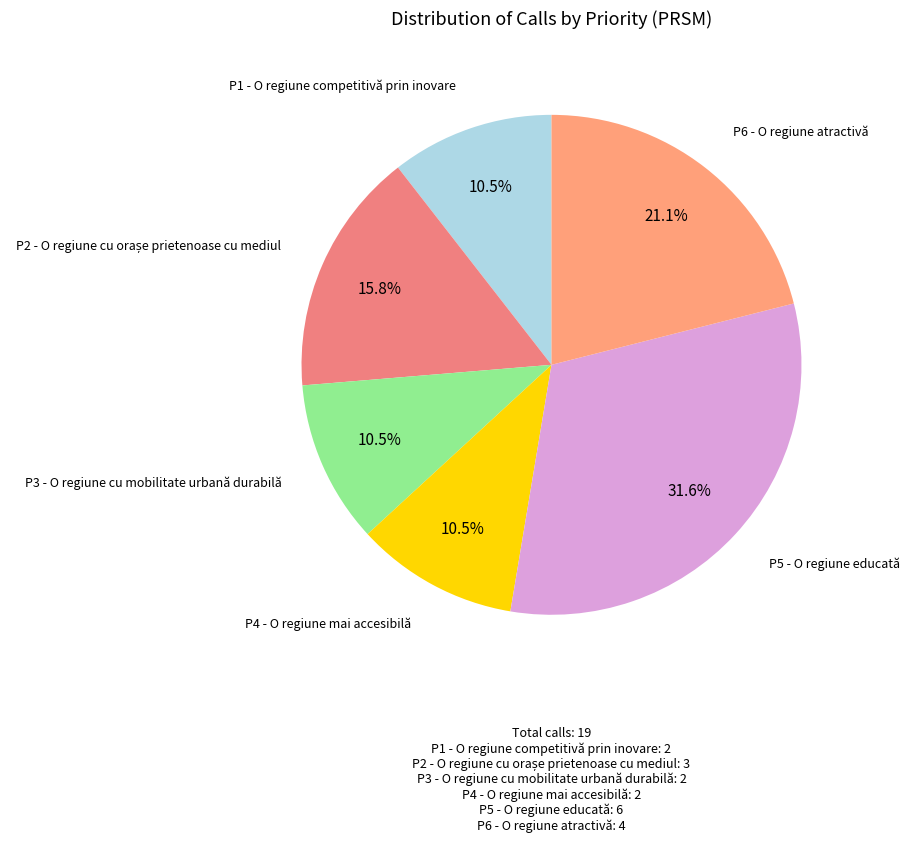

The P6 - O regiune atractivă slice represents 21% of the pie. True or false?

True